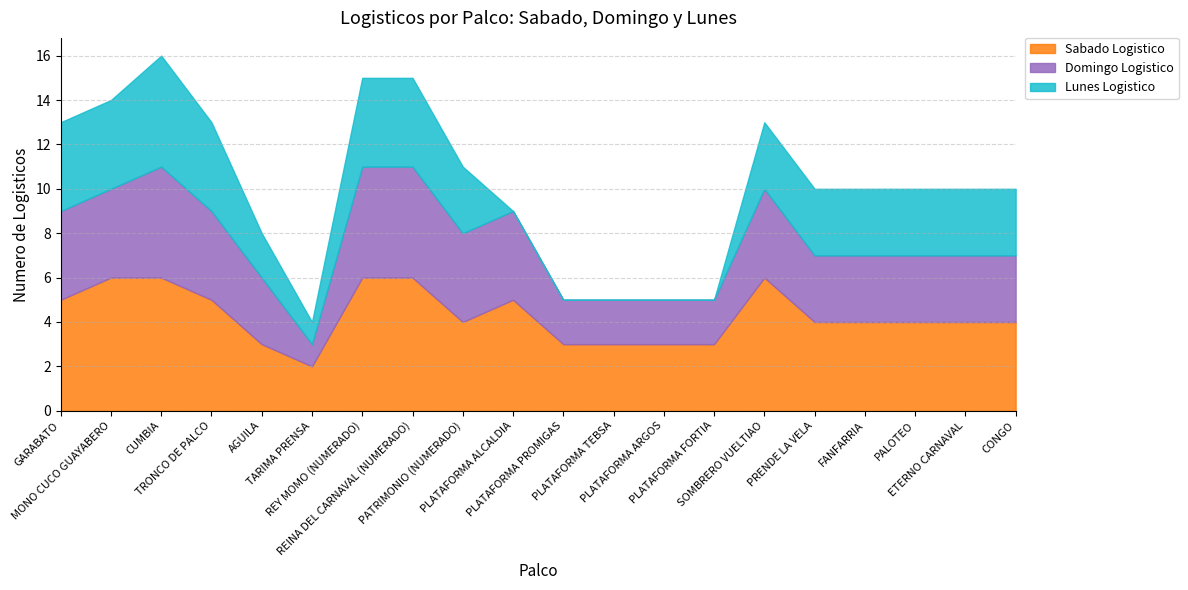

In Lunes Logistico, how many points are higher than both neighbors (excluding endpoints)?

1